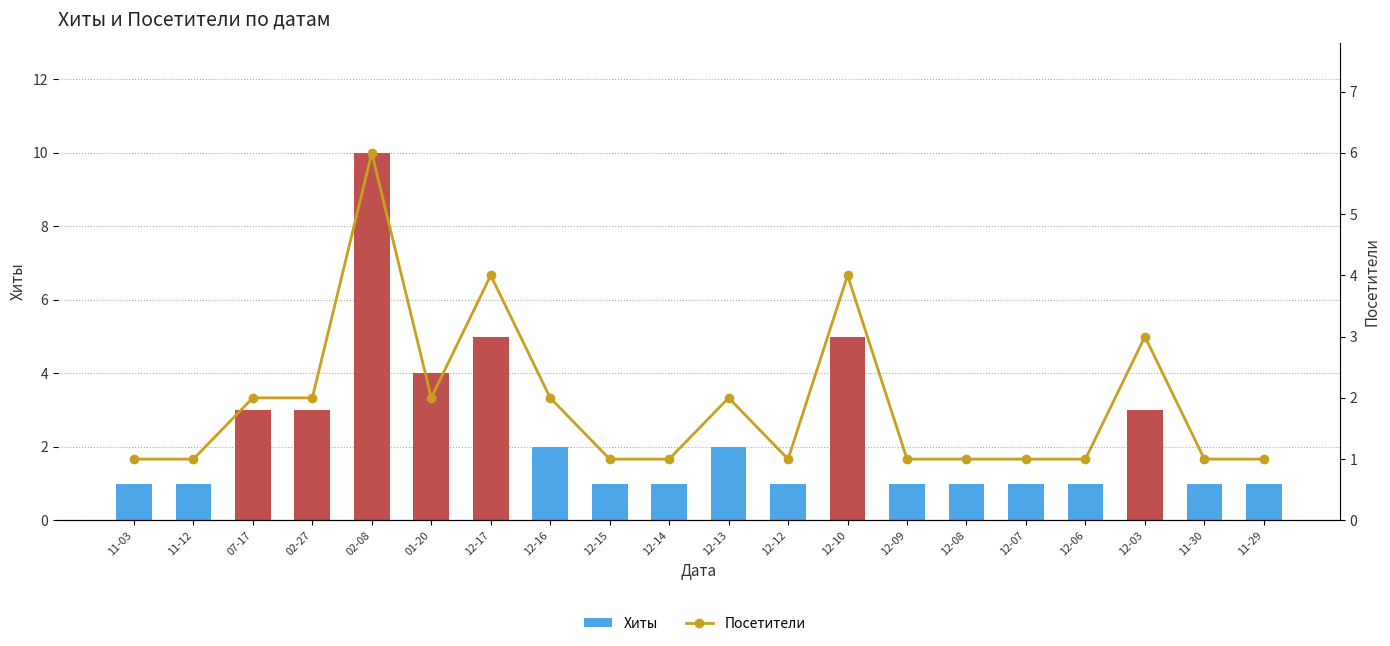

Where is Хиты nearest to the value 5?

12-17